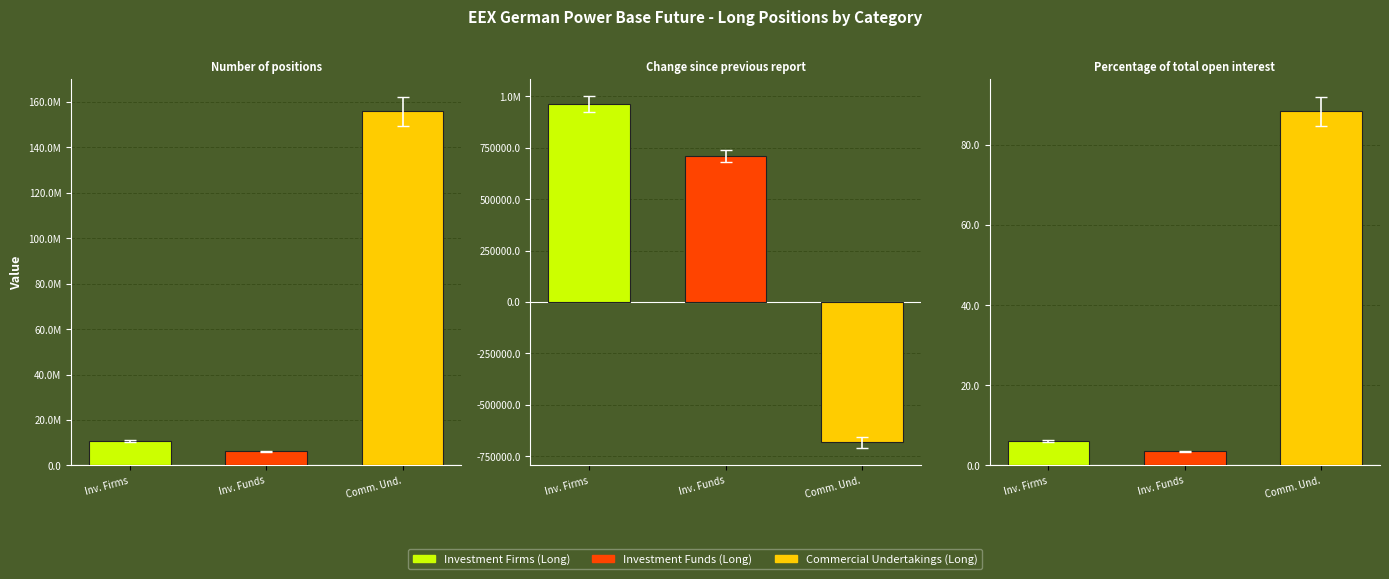

What is the value of the Investment Firms (Long) bar at the 3rd from the left?

6.1